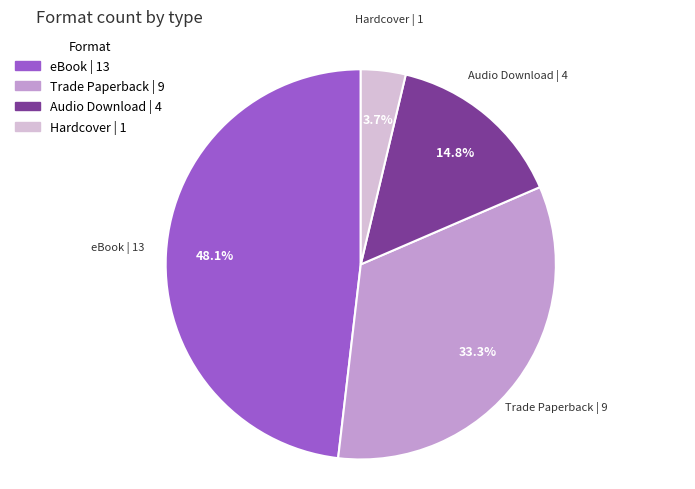

What is the ratio of the value at eBook to the value at Trade Paperback?

1.4